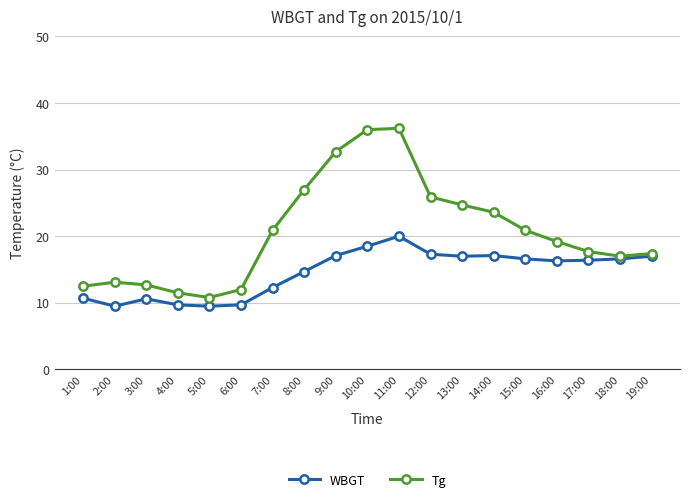

True or false: Tg and WBGT cross at least once.

False